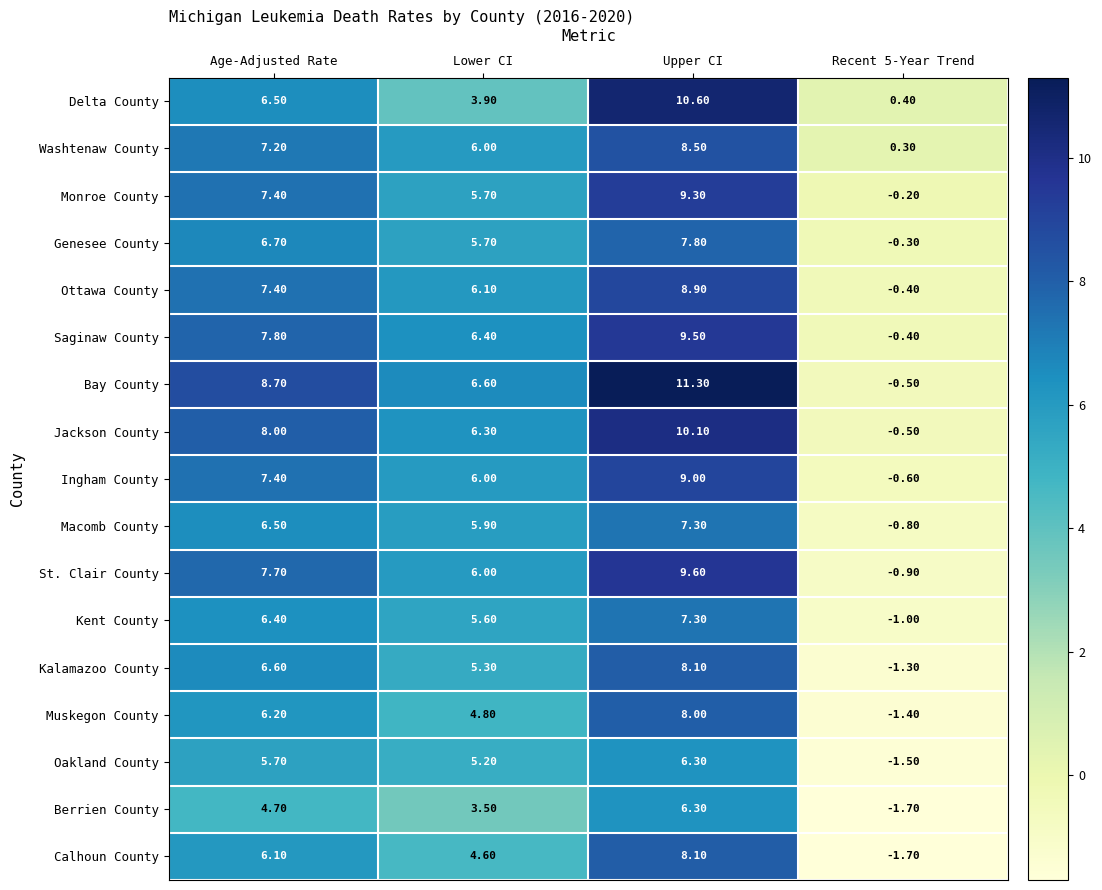

What is the smallest value displayed?

-1.7